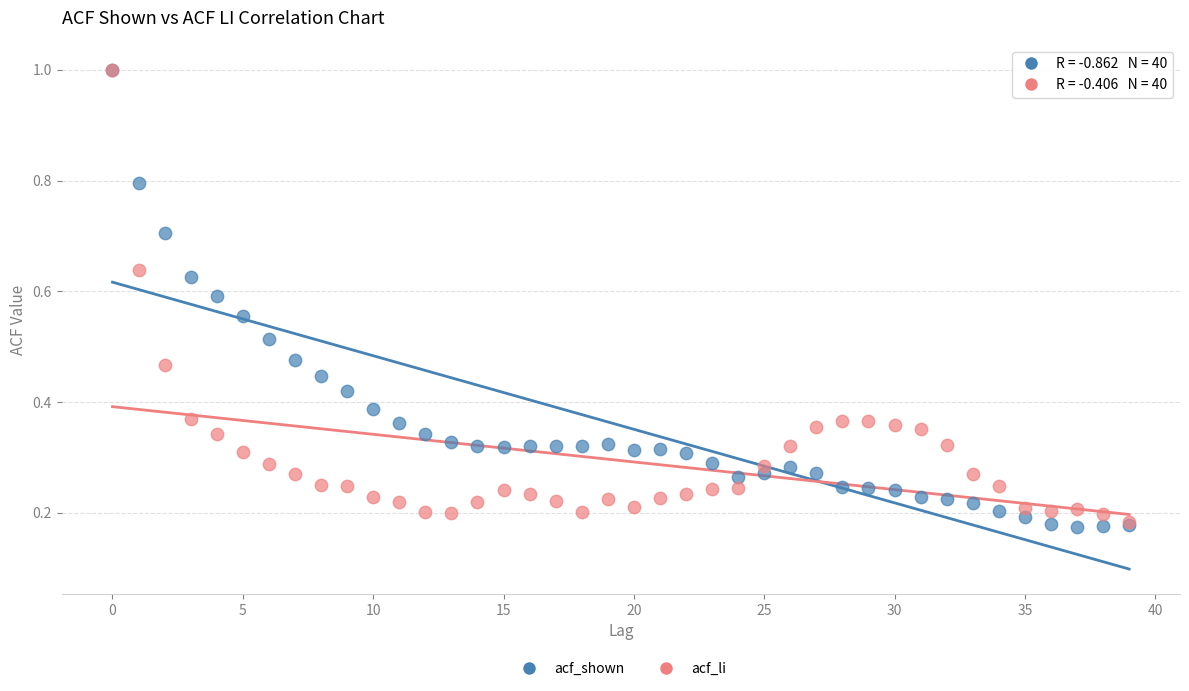

What are all the series names shown in the legend?

acf_shown, acf_li